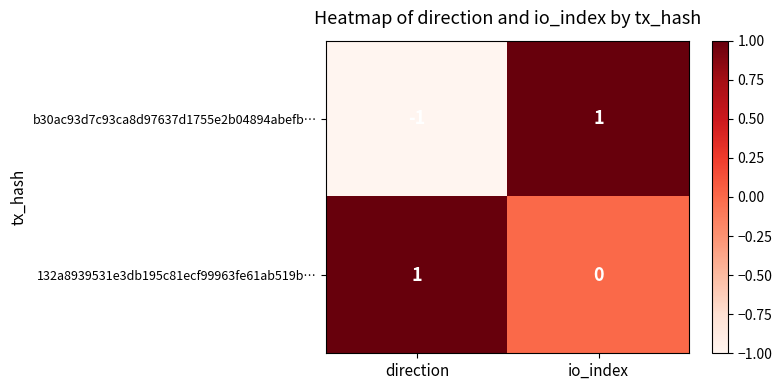

What is the total value across all series at io_index?

1